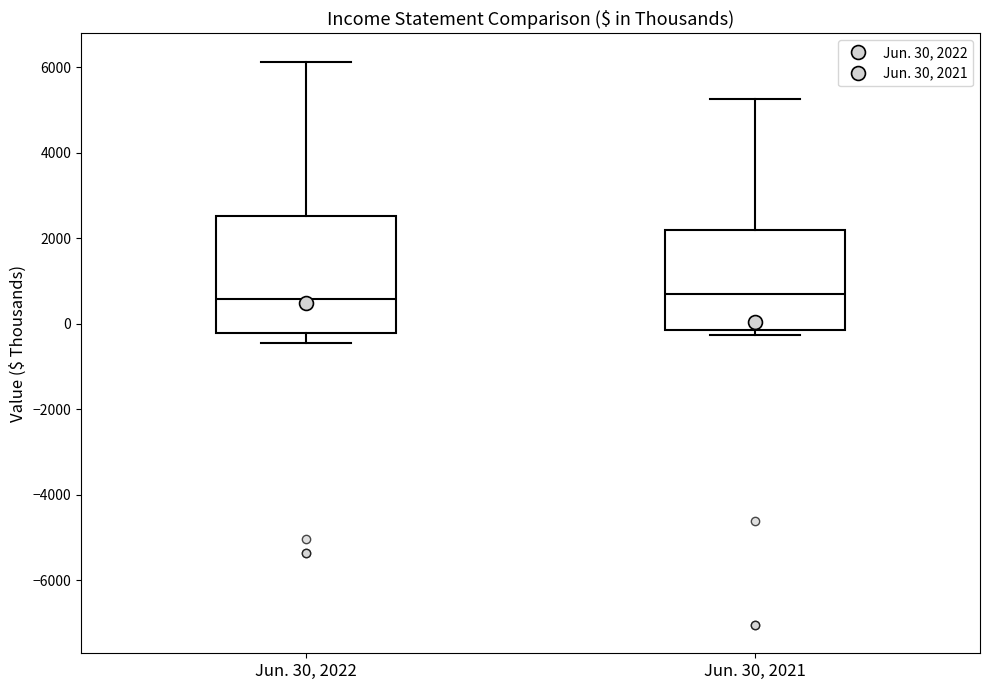

Reading left to right, read every box against the y-axis: the position of its median line, the range the box covers, and the ends of its whiskers. The values are not printed on the chart, so give them approximately, as read against the axis.

Jun. 30, 2022: median 600, box -200 to 2600, whiskers -400 to 6200
Jun. 30, 2021: median 600, box -200 to 2200, whiskers -200 (just below the box's lower edge) to 5200